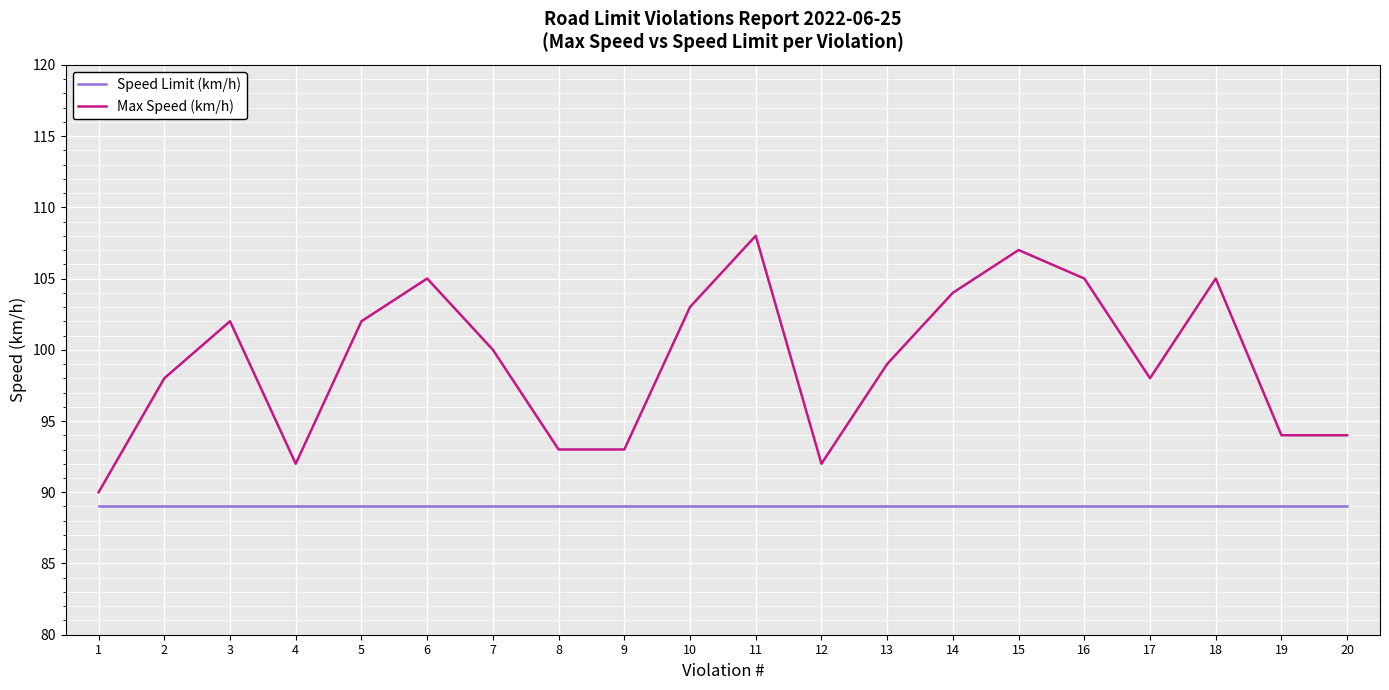

What is the lowest value of the Max Speed (km/h) series?

90